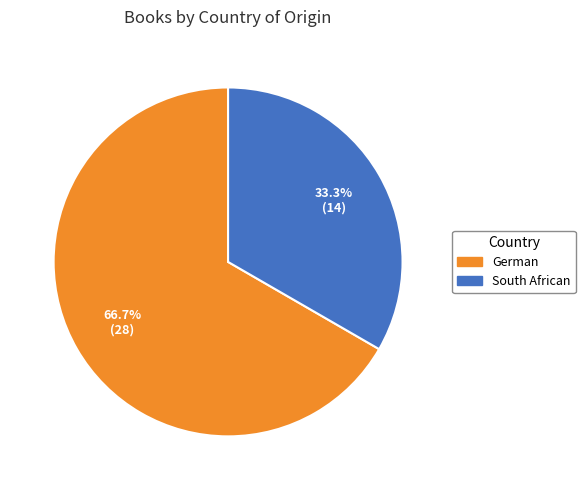

Rank the categories by value from highest to lowest.

German, South African